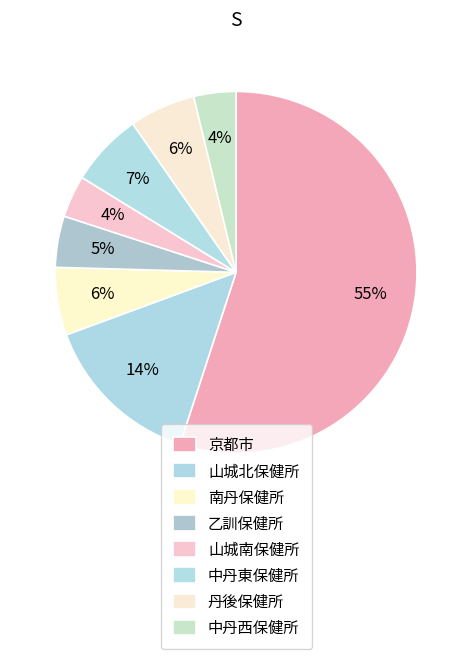

Approximately how many times larger is the value at 丹後保健所 compared to 乙訓保健所?

1.3